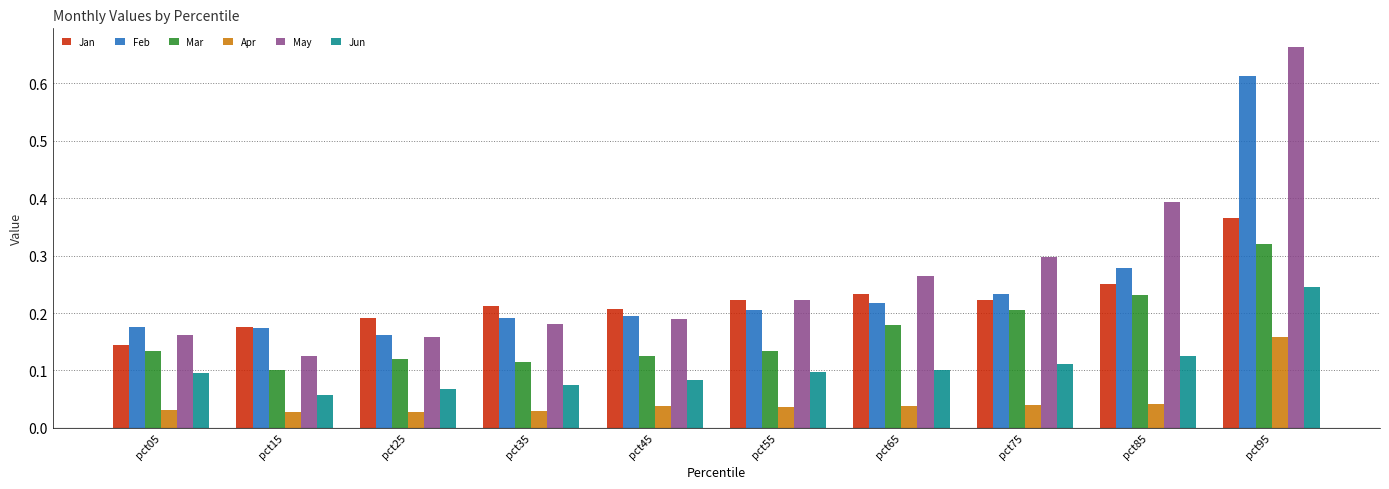

Which category has the highest value in the Jan series?

pct95